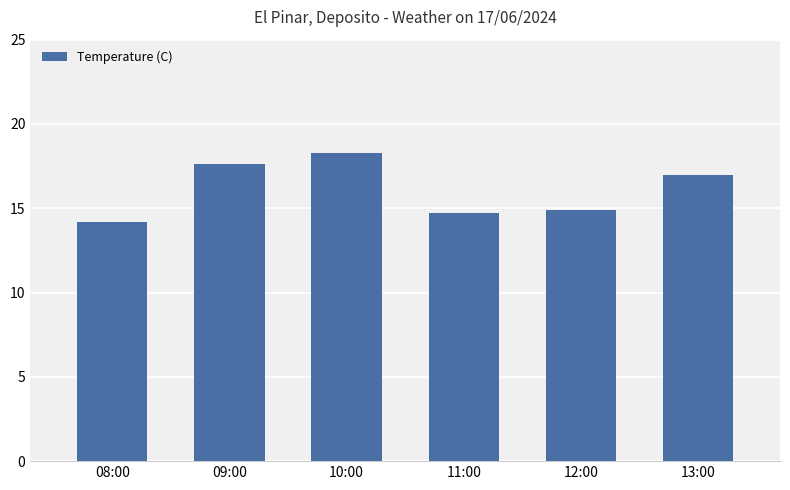

What is the difference between the second highest and minimum values?

3.4